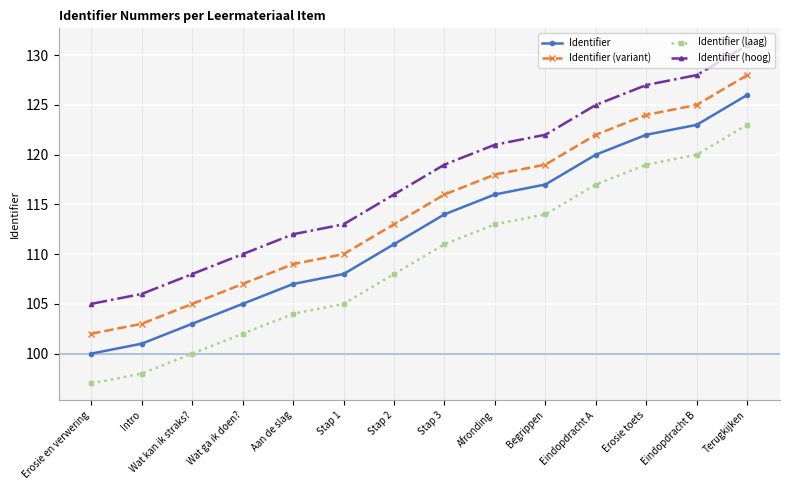

The value of Identifier (hoog) at Terugkijken is 227. True or false?

False